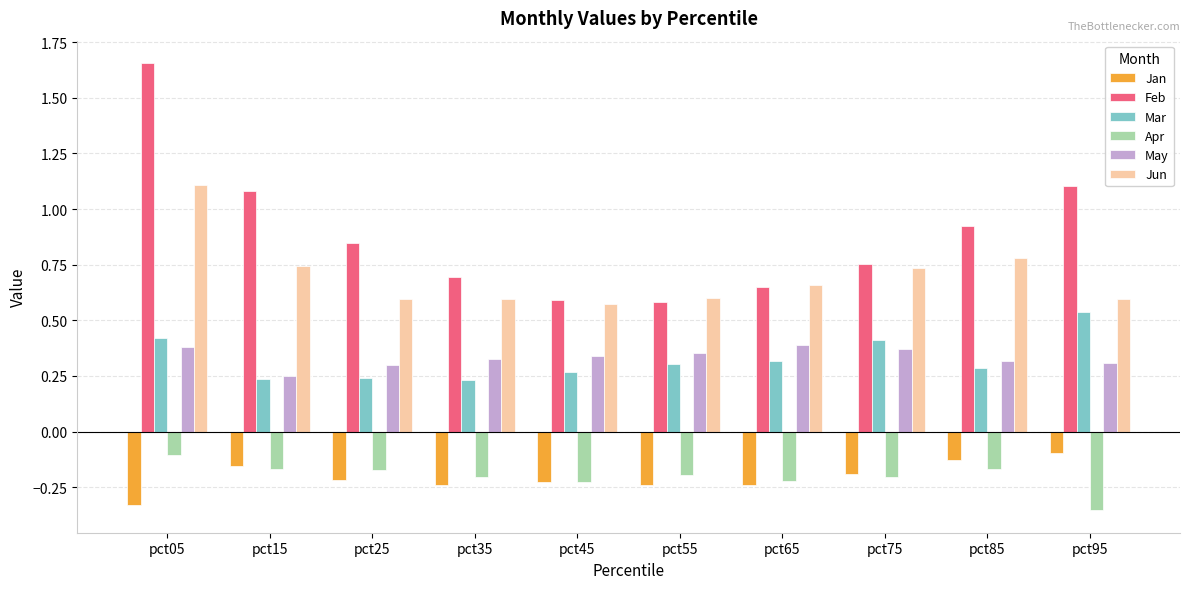

How many bars are there in each group?

6